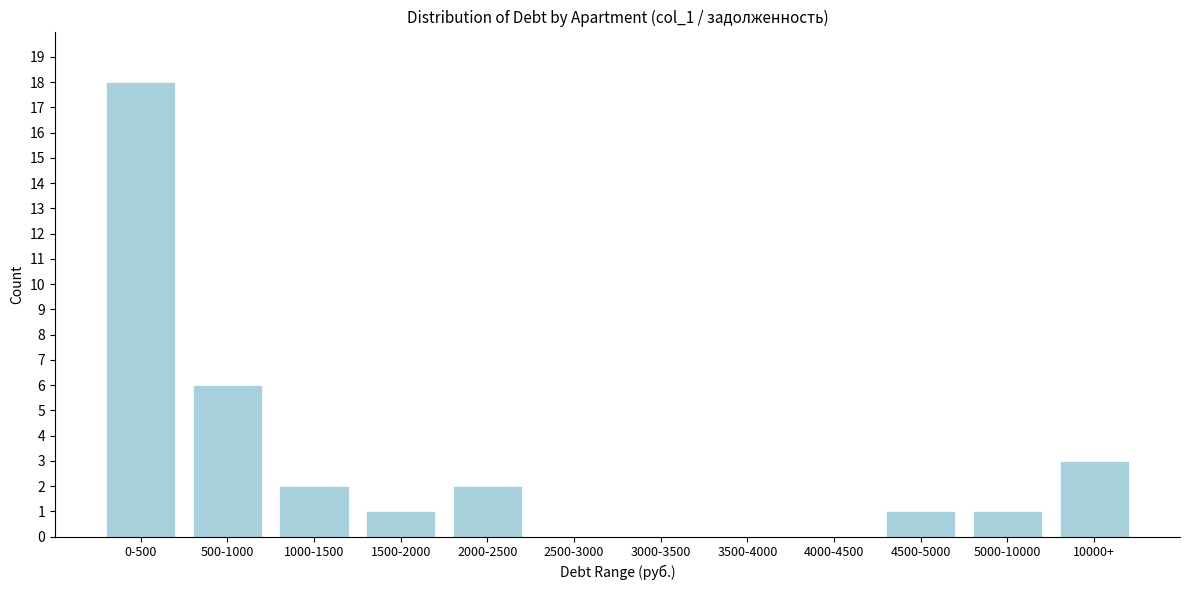

Reading left to right, transcribe all the data shown in this chart.

0-500=18	500-1000=6	1000-1500=2	1500-2000=1	2000-2500=2	2500-3000=0	3000-3500=0	3500-4000=0	4000-4500=0	4500-5000=1	5000-10000=1	10000+=3